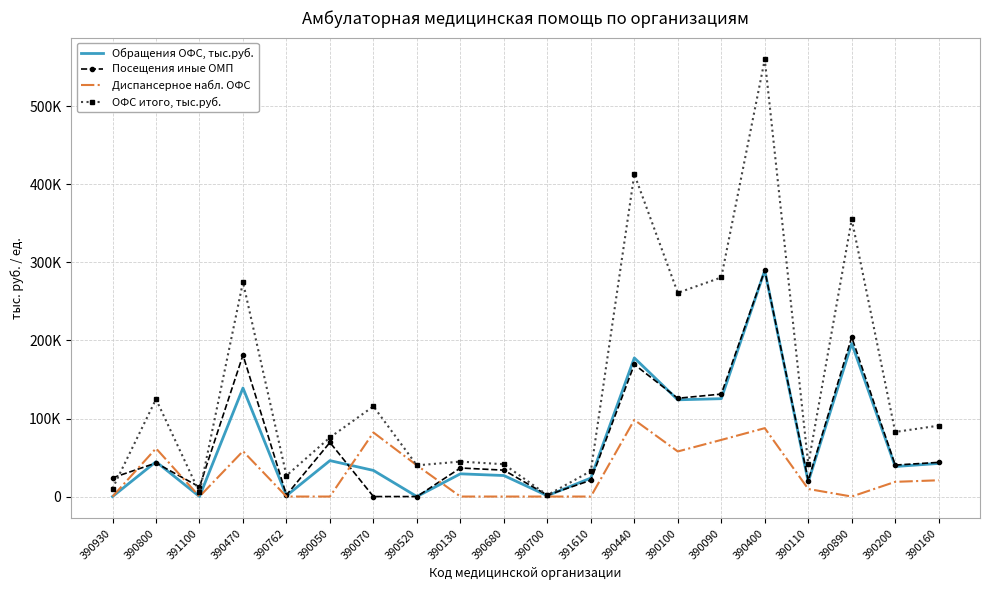

Which category has the highest value across all series?

390400